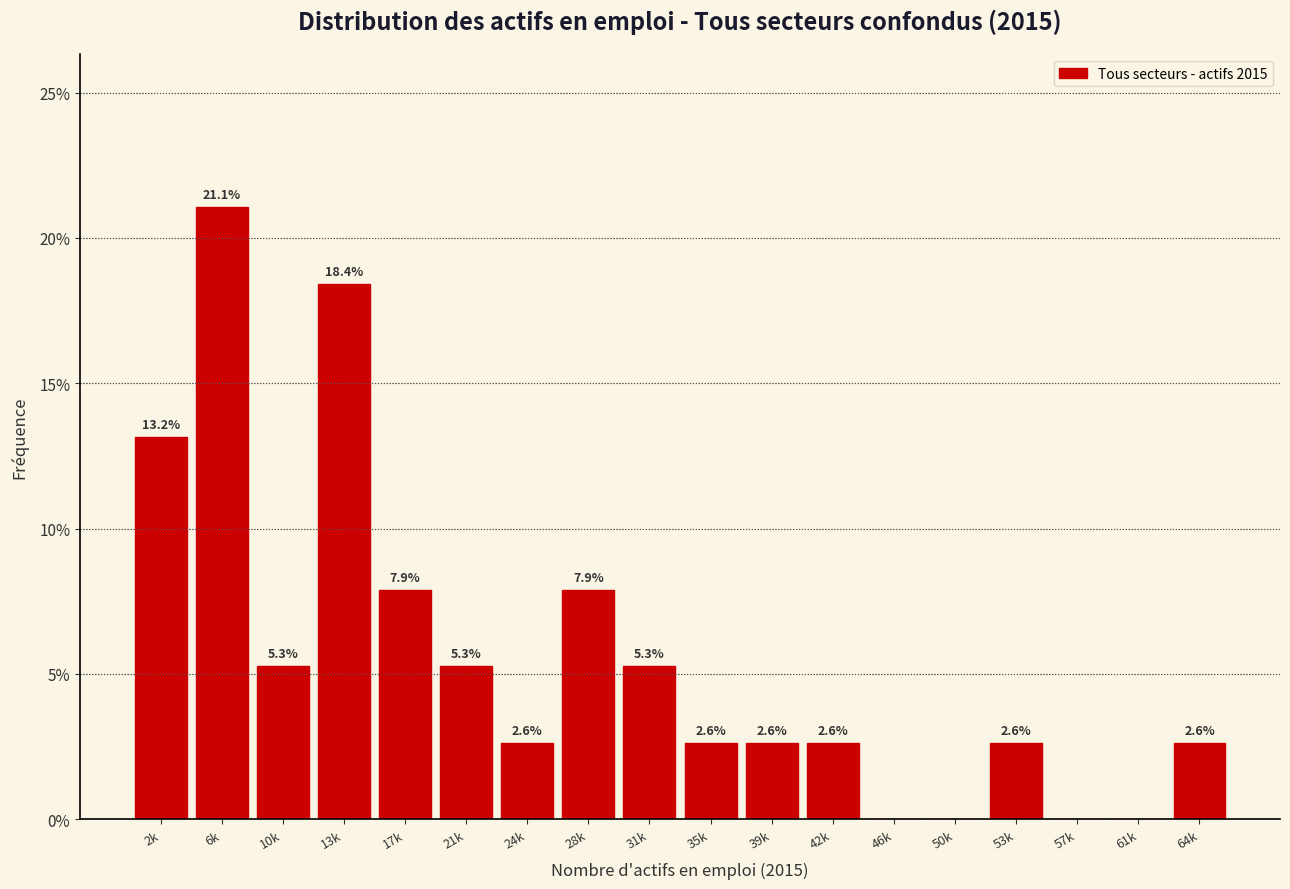

Reading left to right, what are all the values shown in this chart?

2k=13.2	6k=21.1	10k=5.3	13k=18.4	17k=7.9	21k=5.3	24k=2.6	28k=7.9	31k=5.3	35k=2.6	39k=2.6	42k=2.6	46k=0.0	50k=0.0	53k=2.6	57k=0.0	61k=0.0	64k=2.6